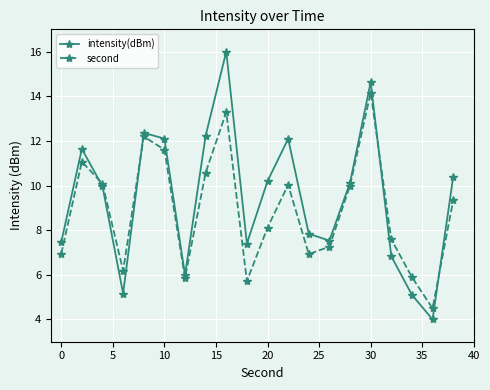

What is the minimum value shown in the chart?

4.0